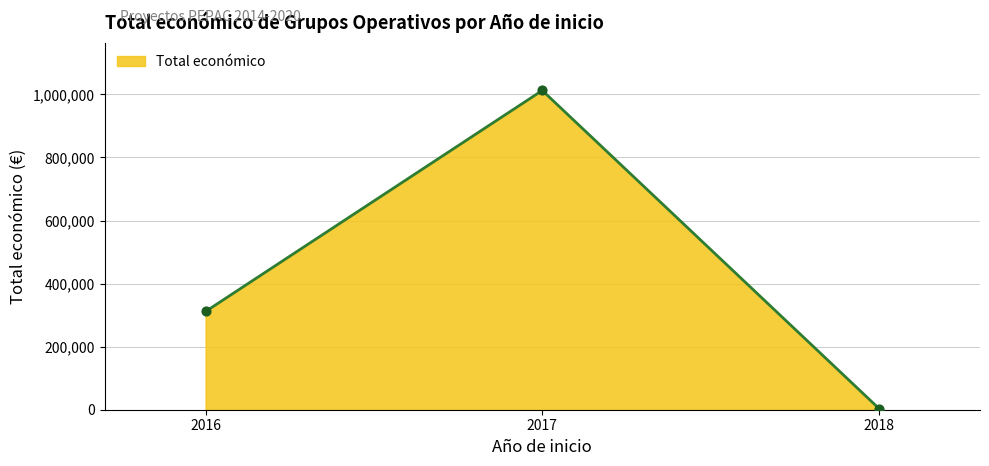

What is the change in value from 2016 to 2018?

-307713